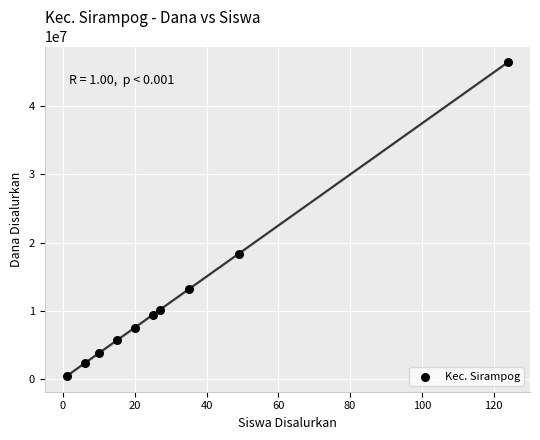

What Y value in the scatter plot is closest to 23437500?

18375000